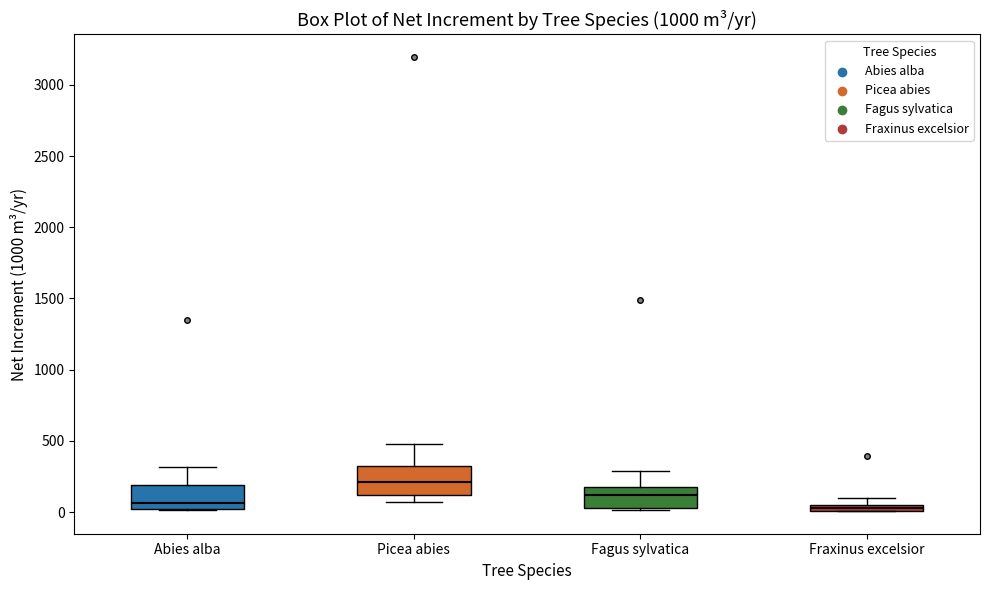

Which box has the highest median line?

Picea abies